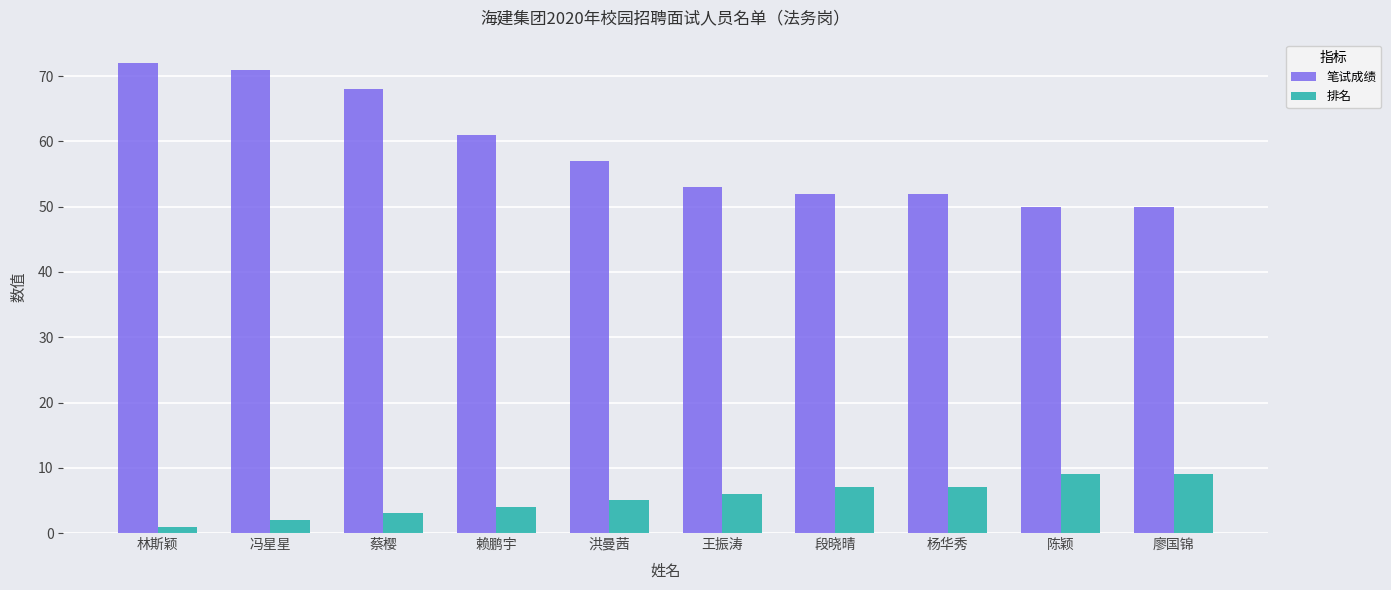

What is the greatest value displayed?

72